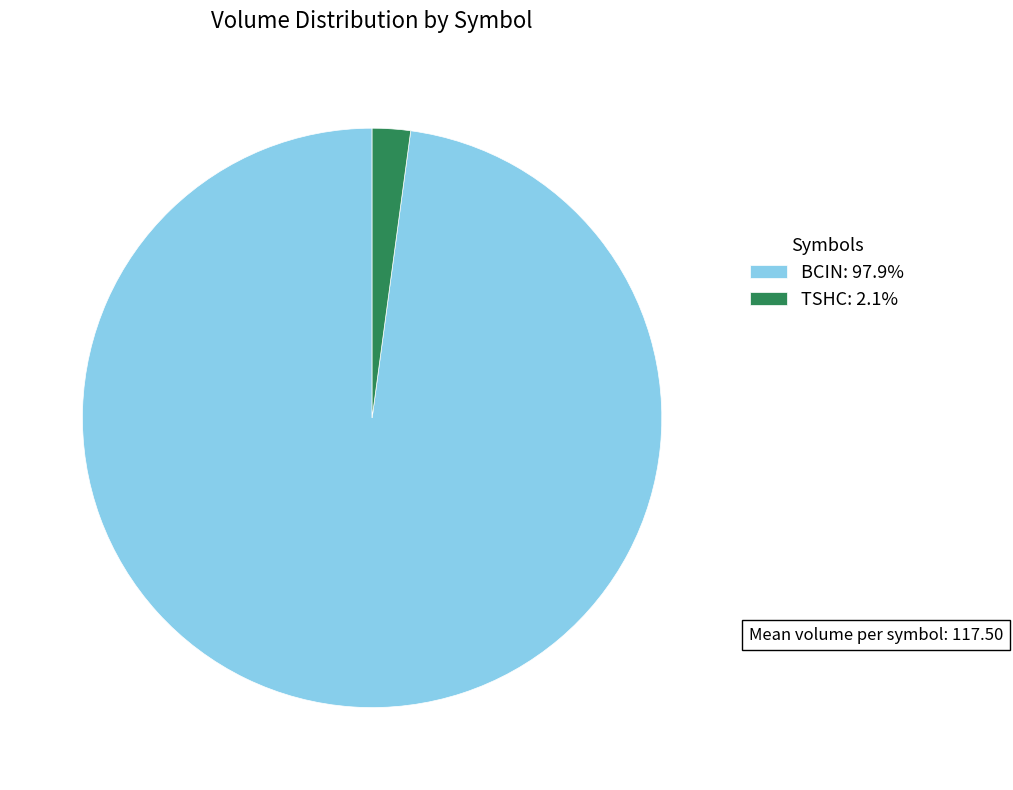

What is the smallest slice in the pie chart?

TSHC